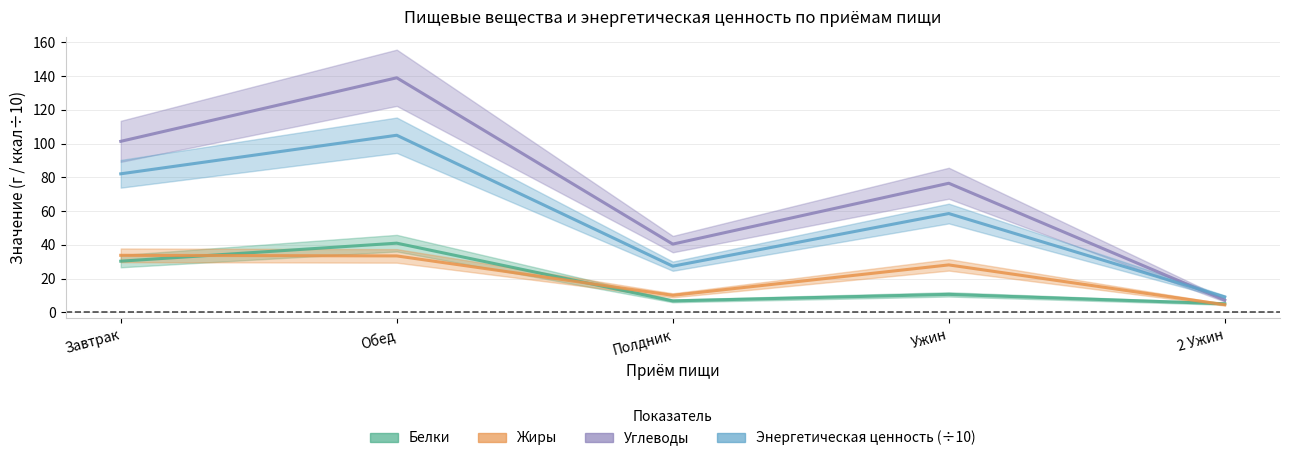

At how many categories does at least one series exceed 105?

1